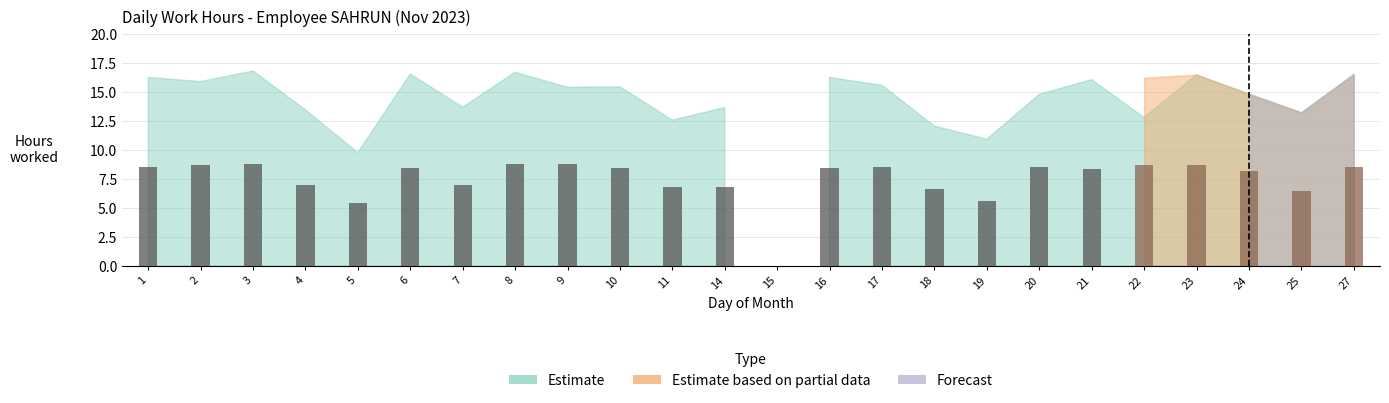

List the series in order of their peak value, lowest first.

Forecast, Estimate based on partial data, Estimate